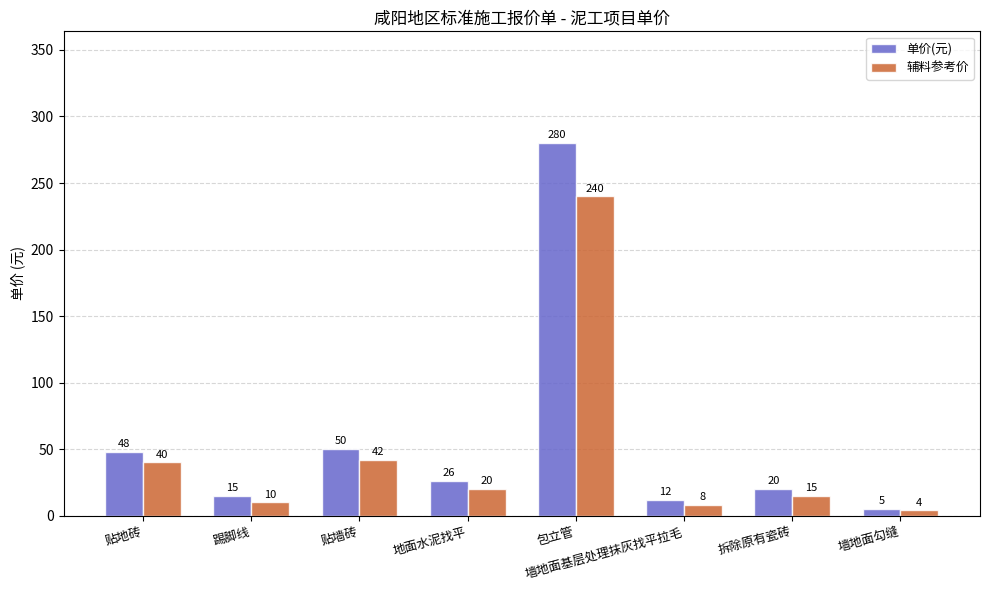

At which label does 辅料参考价 first exceed 20?

贴地砖